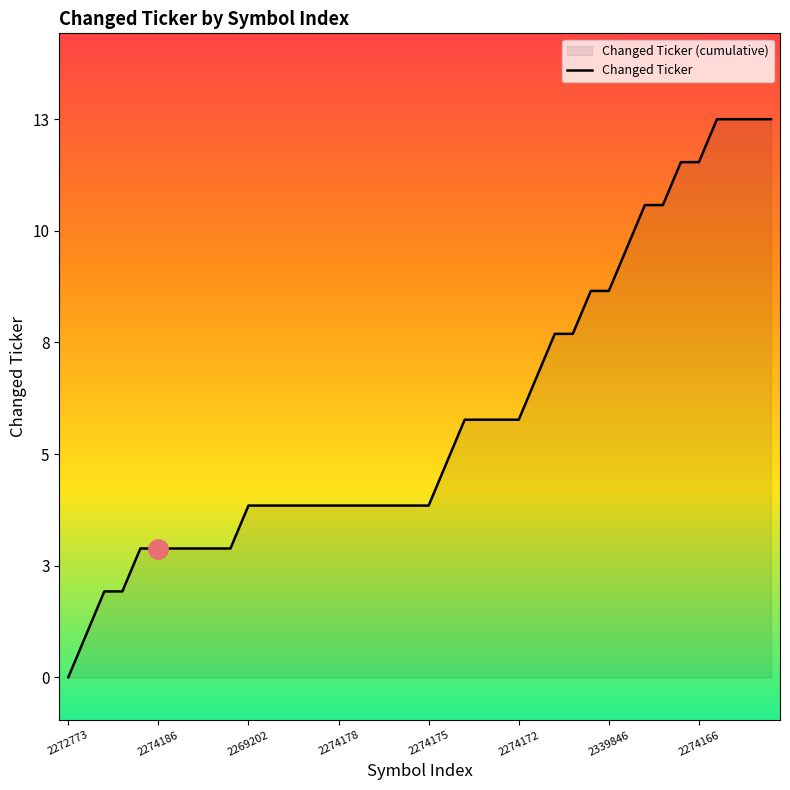

Reading right to left, transcribe all the data shown in this chart.

13	13	13	13	12	12	11	11	10	9	9	8	8	7	6	6	6	6	5	4	4	4	4	4	4	4	4	4	4	4	3	3	3	3	3	3	2	2	1	0